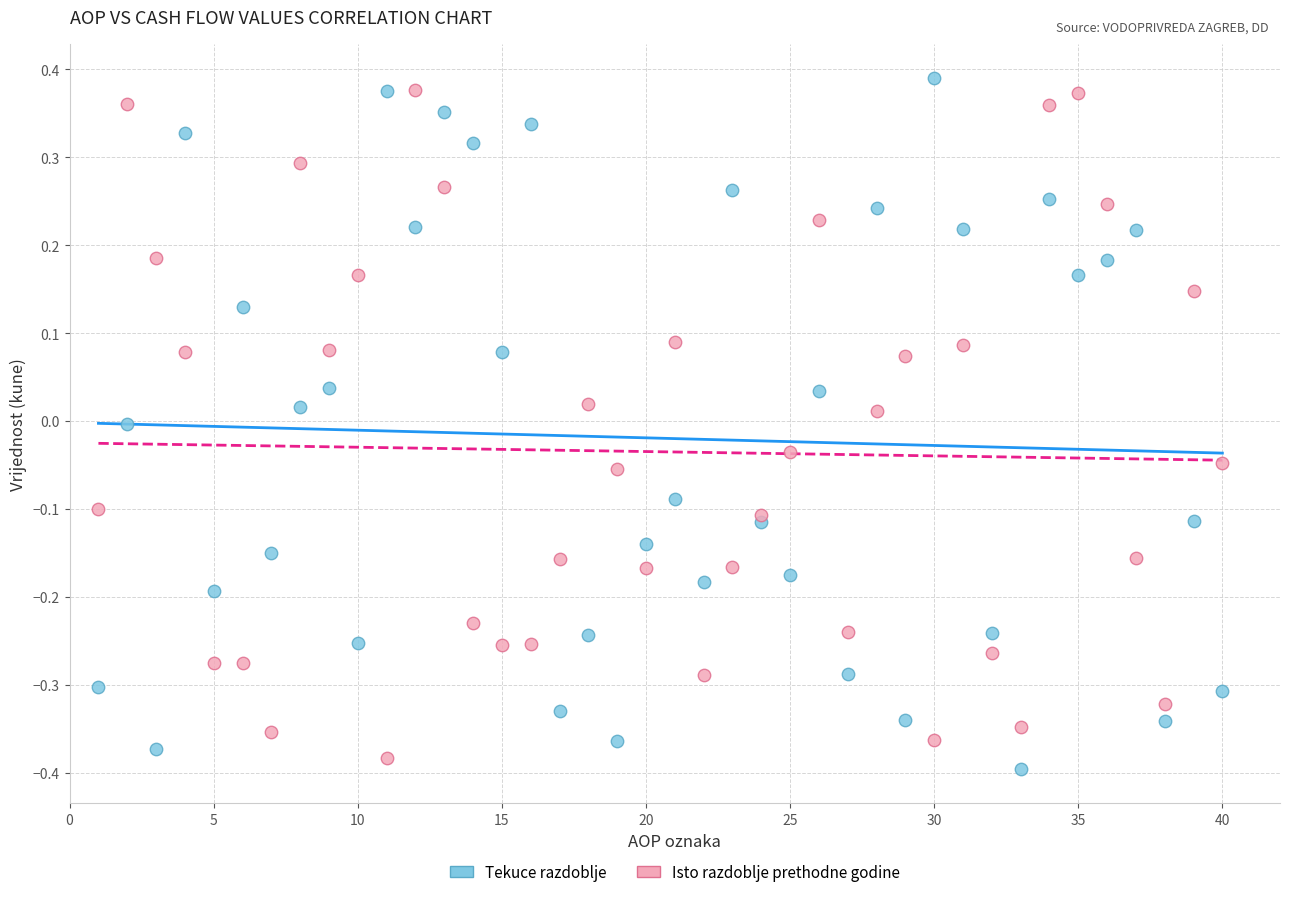

Which series contains the lowest Y value?

Tekuce razdoblje